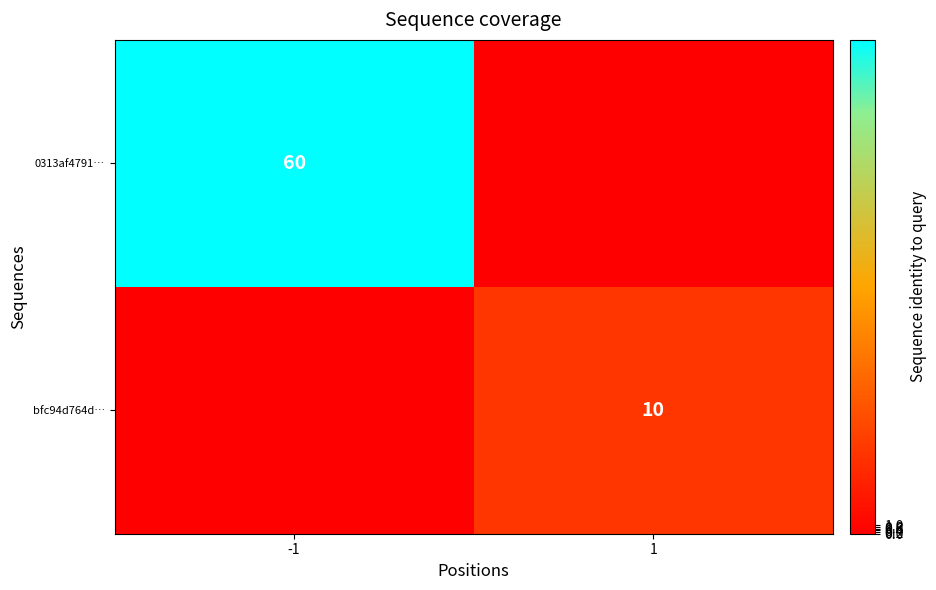

What is the difference between the highest and lowest values at -1?

60